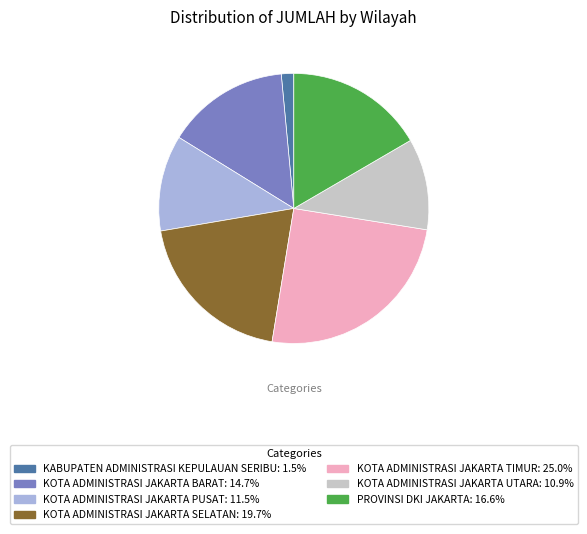

Does KOTA ADMINISTRASI JAKARTA UTARA account for over 50% of the chart?

No